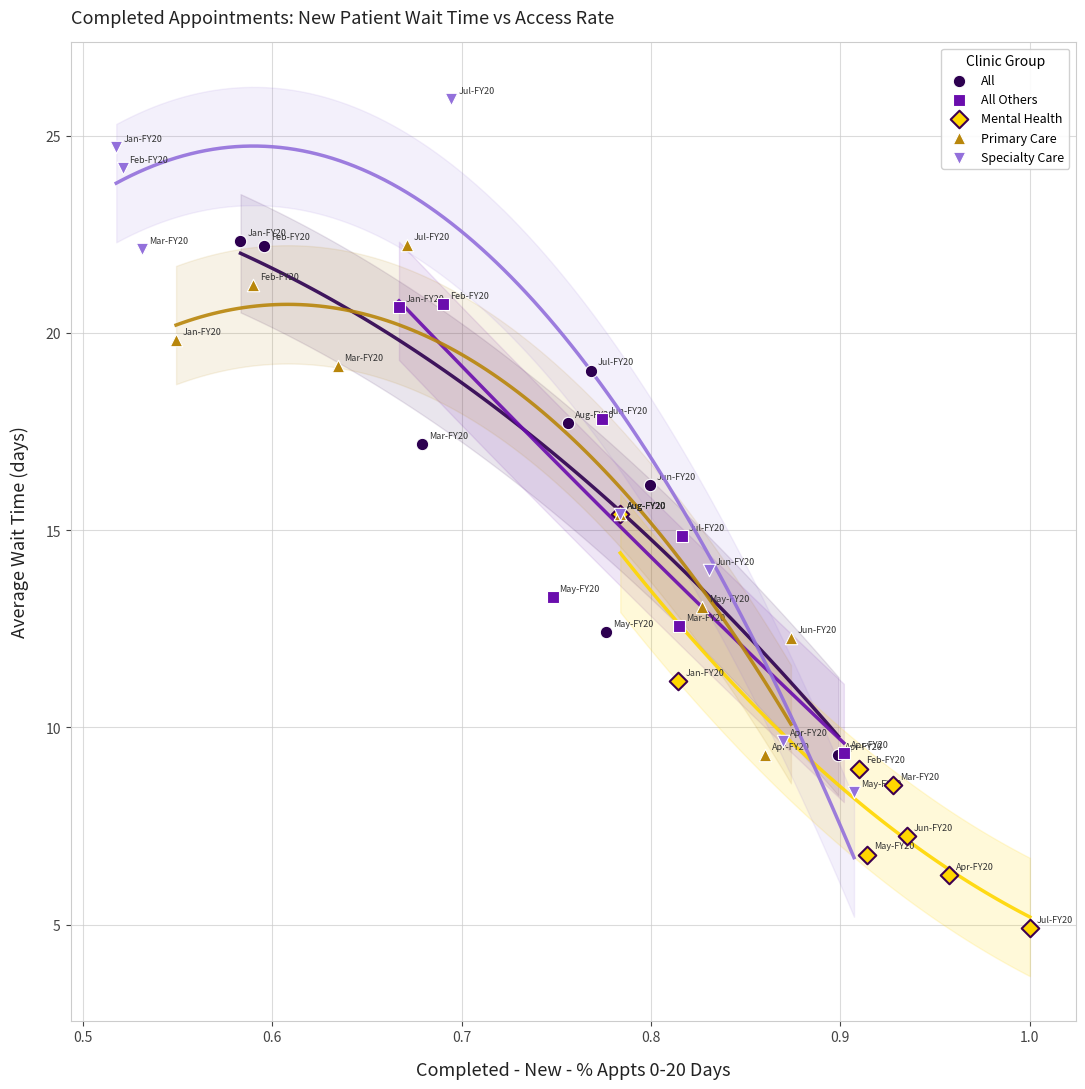

What are all the series names shown in the legend?

All, All Others, Mental Health, Primary Care, Specialty Care